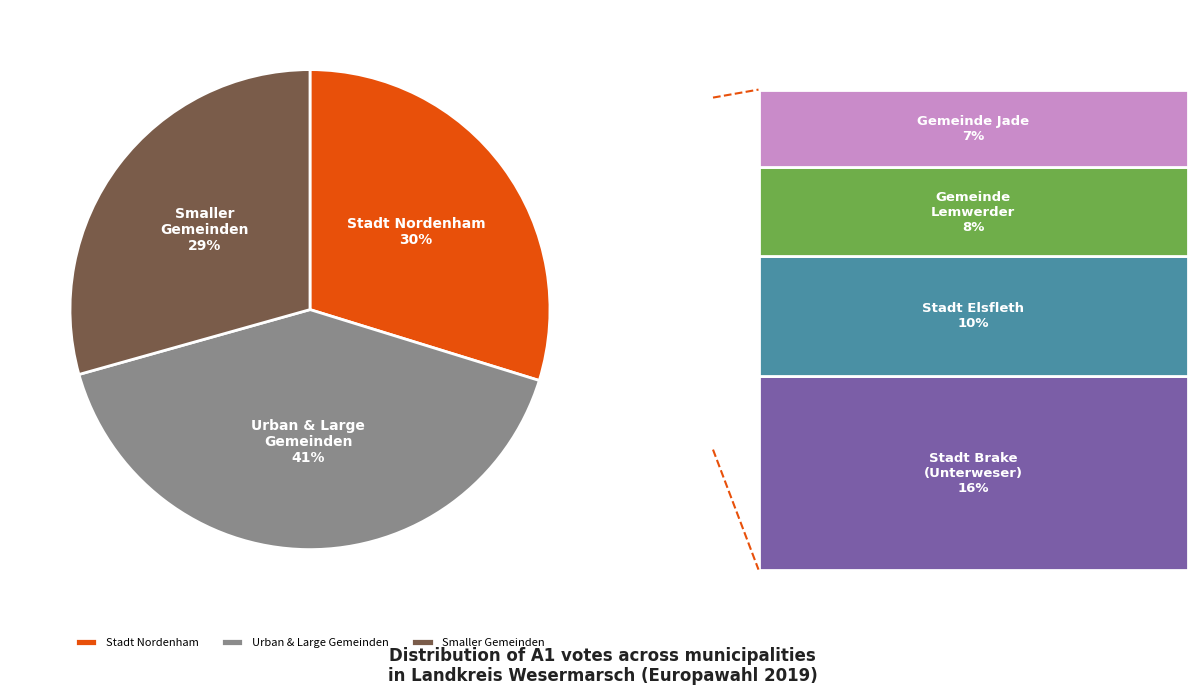

To the nearest percent, what percentage of the pie is Stadt Nordenham?

30%